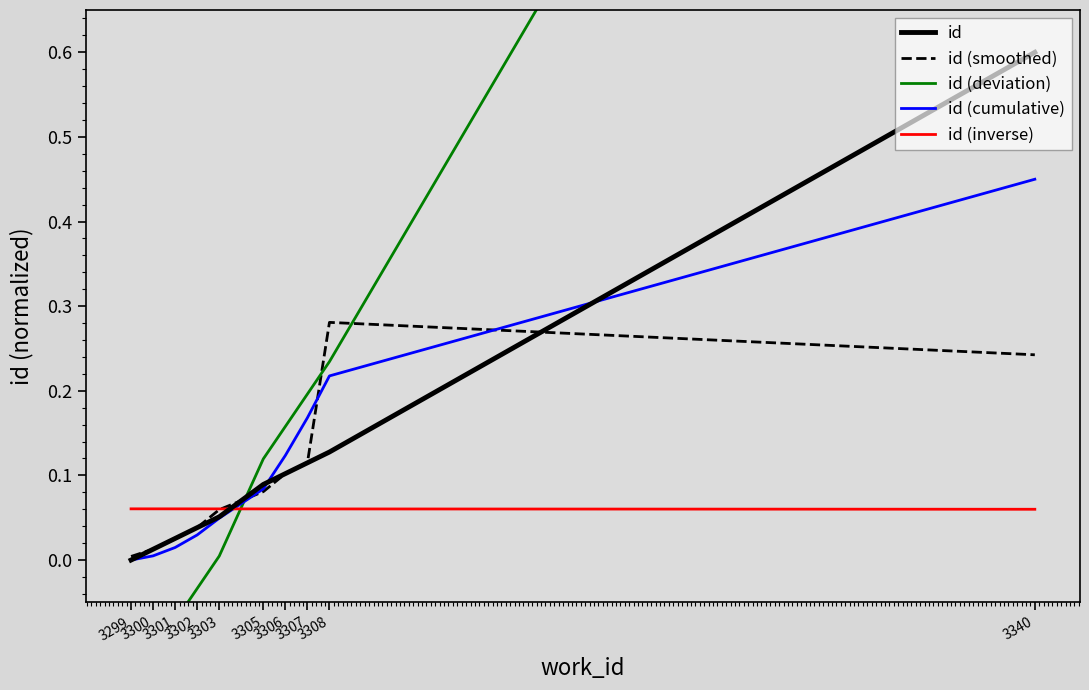

True or false: id (deviation) has more than 0 points higher than both neighbors.

False